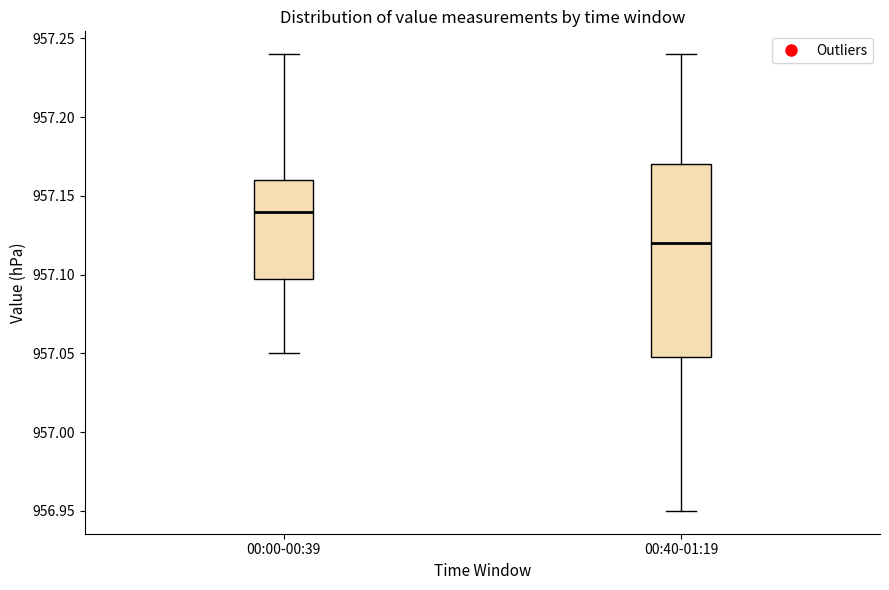

Reading left to right, read every box against the y-axis: the position of its median line, the range the box covers, and the ends of its whiskers. The values are not printed on the chart, so give them approximately, as read against the axis.

00:00-00:39: median 957.14, box 957.10 to 957.16, whiskers 957.05 to 957.24
00:40-01:19: median 957.12, box 957.05 to 957.17, whiskers 956.95 to 957.24